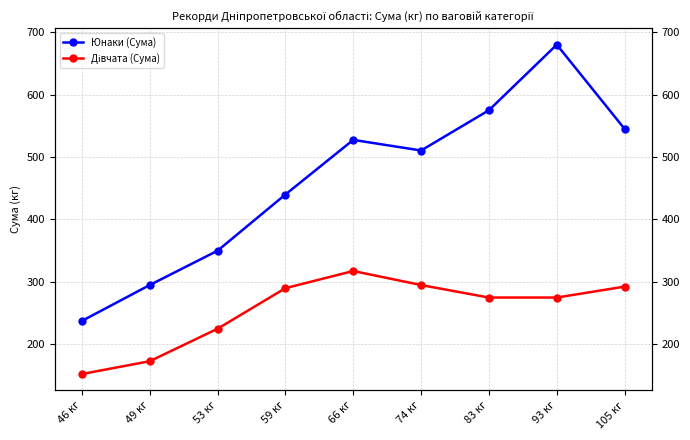

List the series in order of their peak value, highest first.

Юнаки (Сума), Дівчата (Сума)